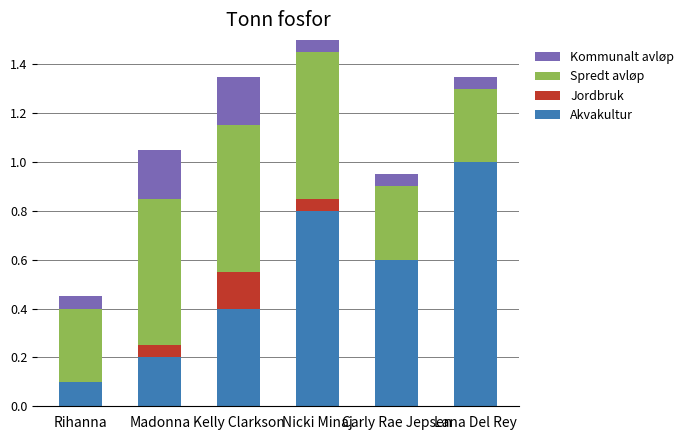

List the series in order of their peak value, highest first.

Akvakultur, Spredt avløp, Kommunalt avløp, Jordbruk